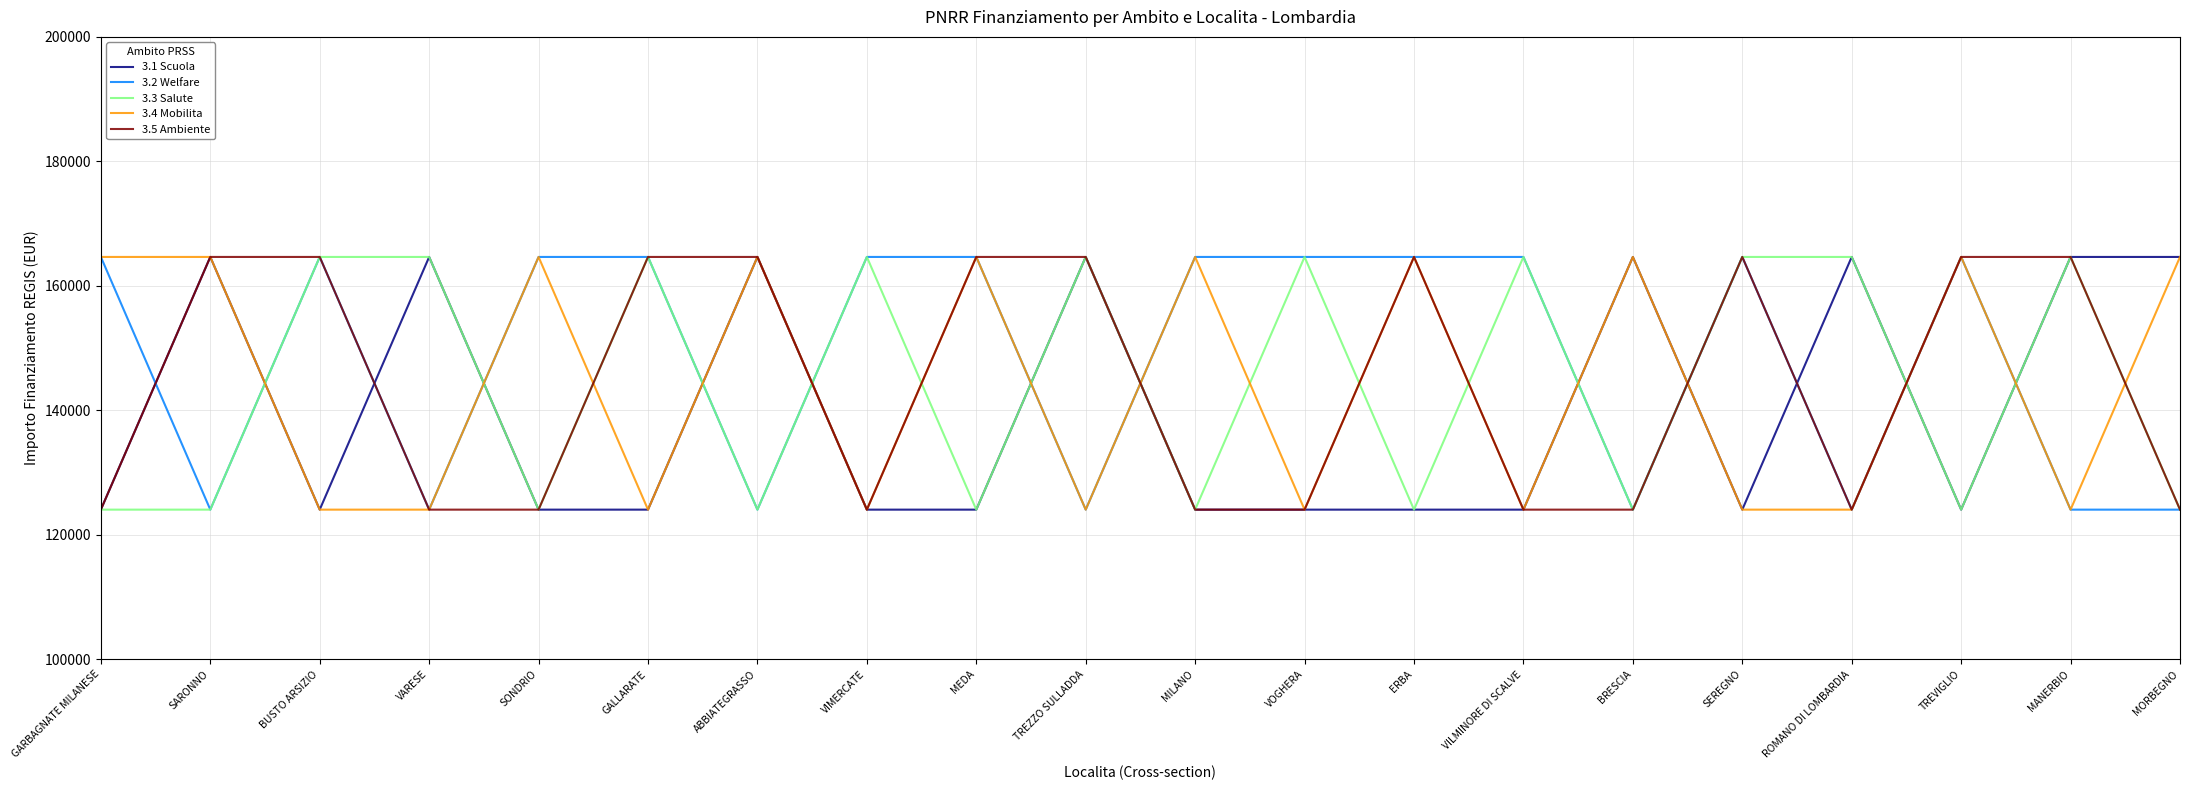

What are all the series names shown in the legend?

3.1 Scuola, 3.2 Welfare, 3.3 Salute, 3.4 Mobilita, 3.5 Ambiente